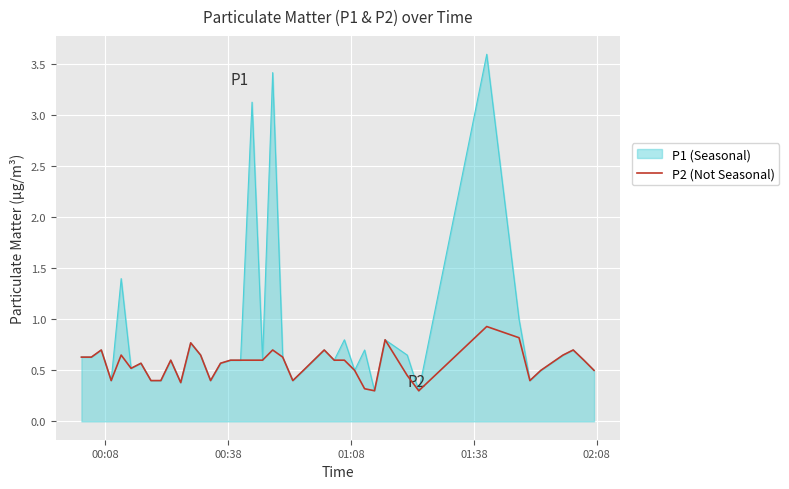

Rank the series by their average value, from lowest to highest.

P2 (Not Seasonal), P1 (Seasonal)